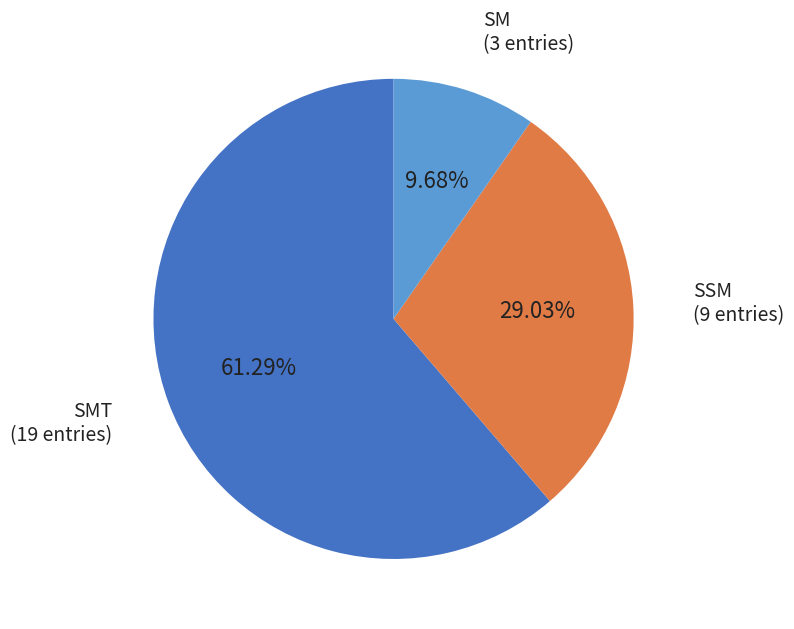

Does any single category account for the majority?

Yes